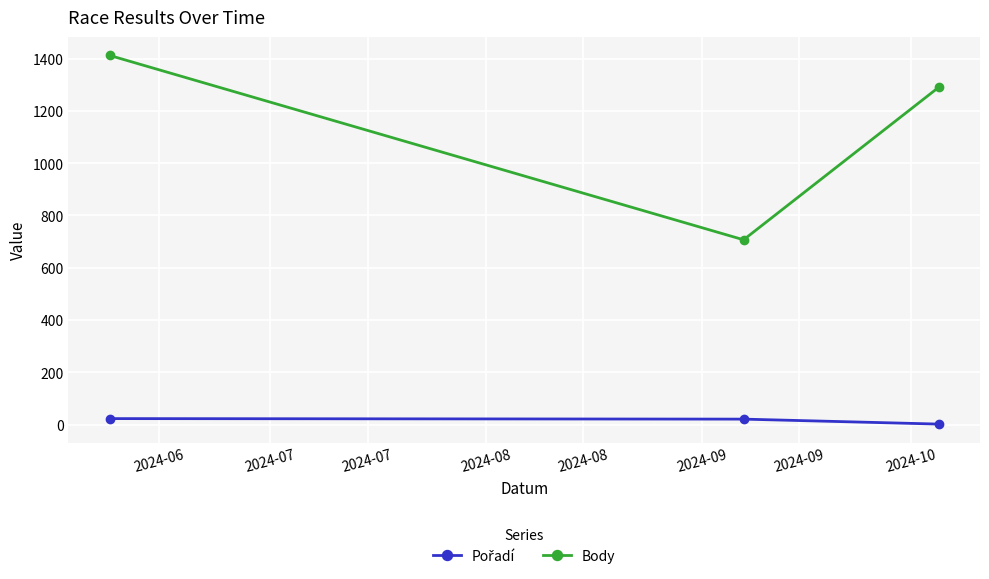

Which series has the largest total across all categories?

Body